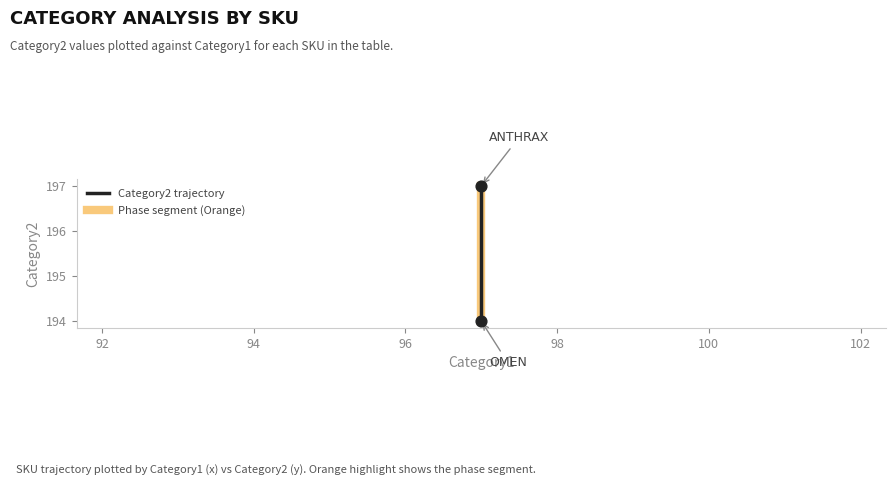

What is the average Y value?

196